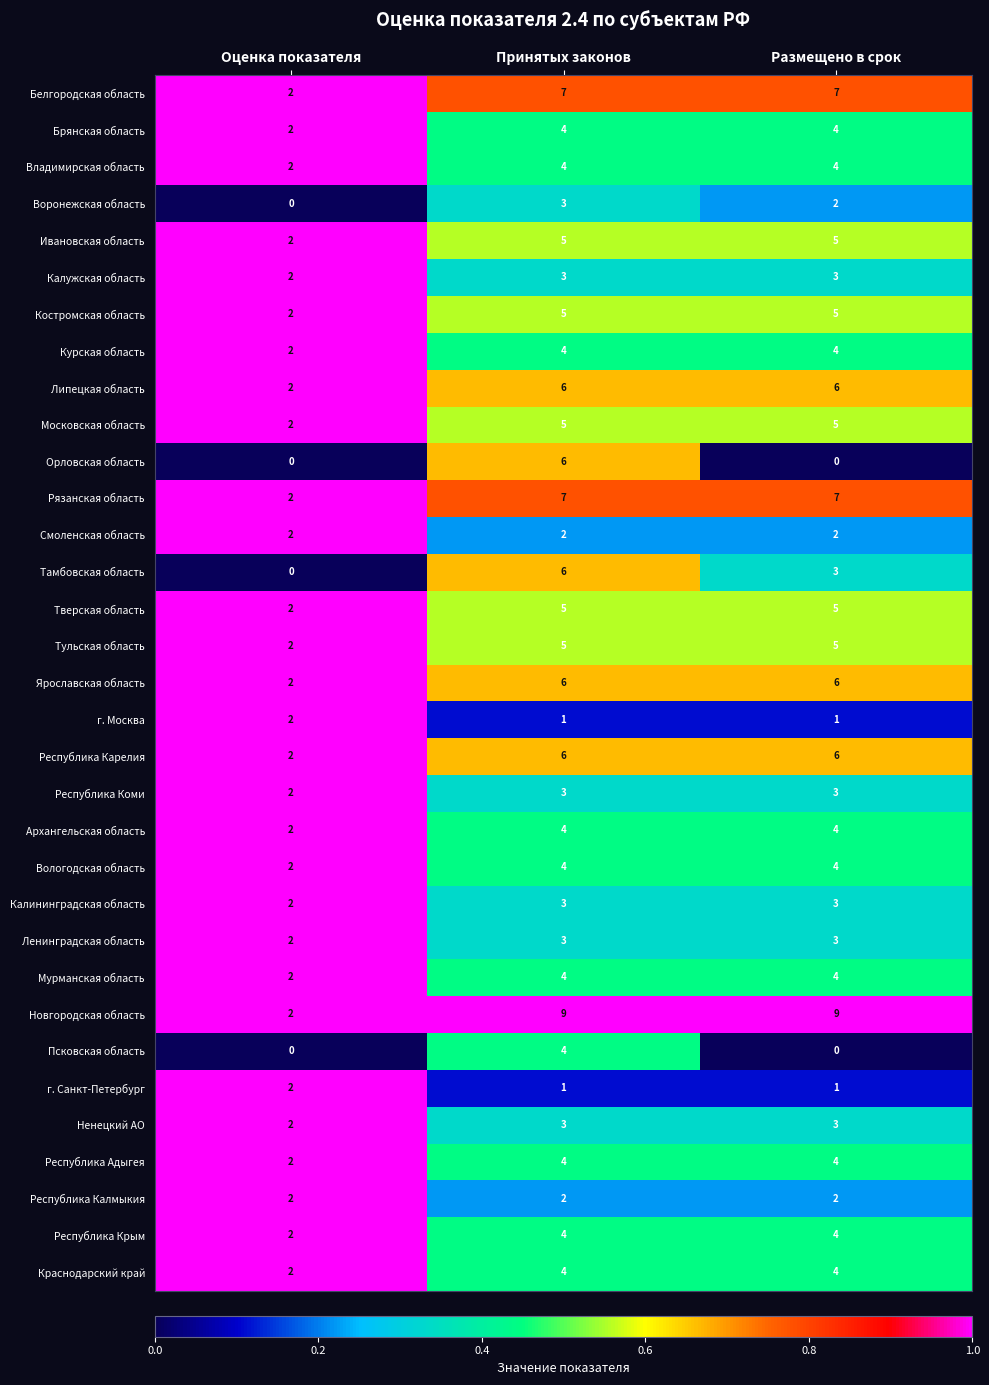

What is the total value across all series at Размещено в срок?

128